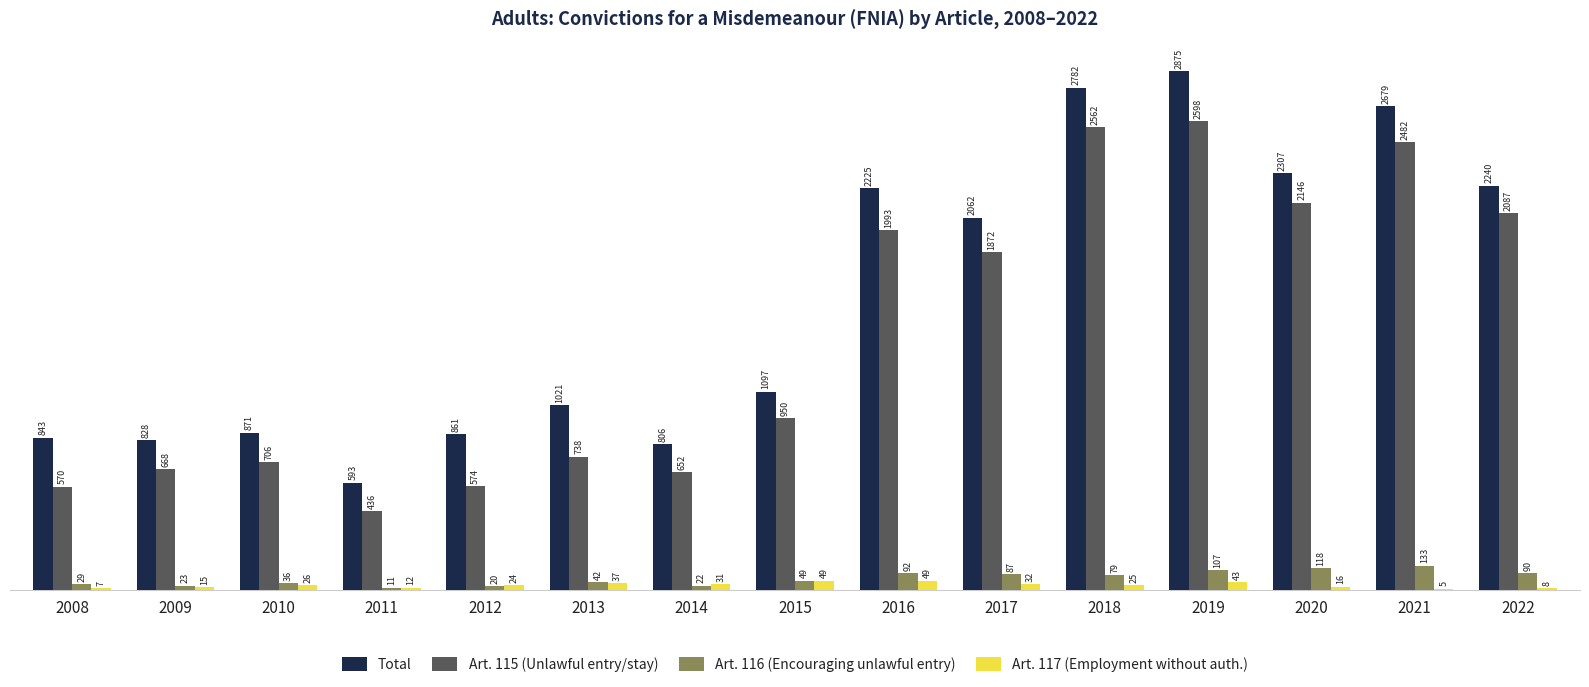

What are all the series names shown in the legend?

Total, Art. 115 (Unlawful entry/stay), Art. 116 (Encouraging unlawful entry), Art. 117 (Employment without auth.)